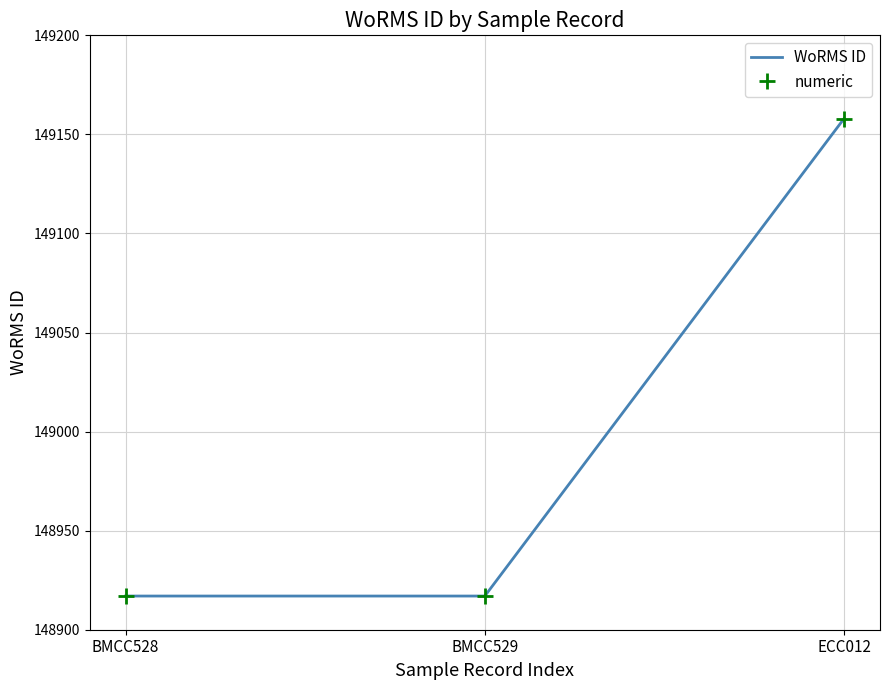

How many series are shown in this chart?

2